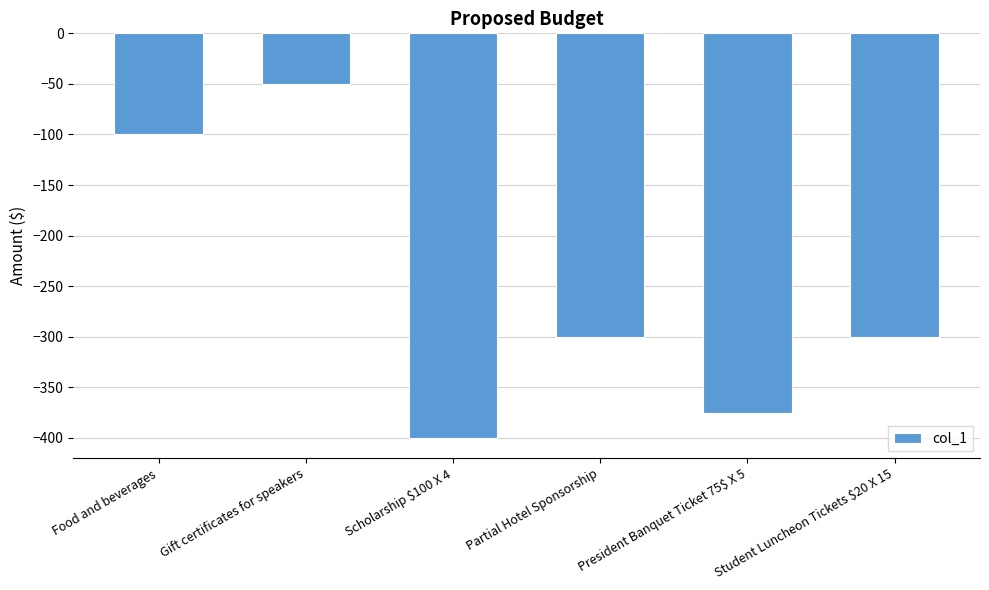

At which label does the data first exceed -300?

Food and beverages